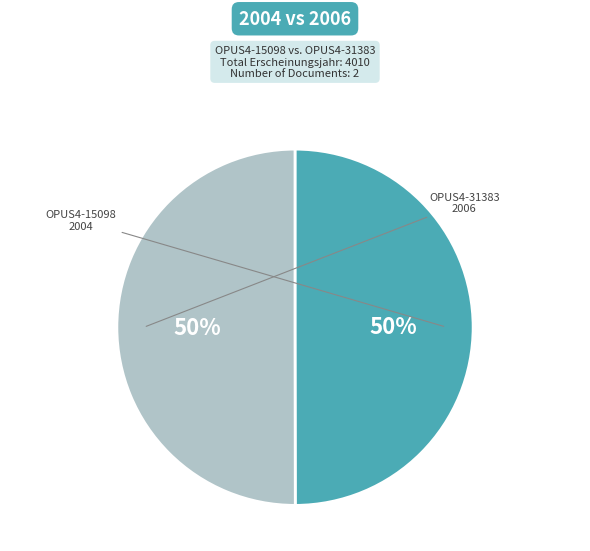

How many segments does this pie chart have?

2